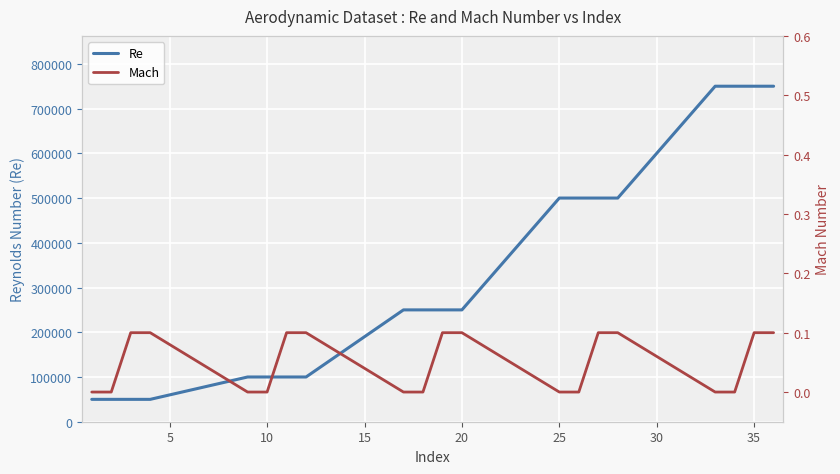

What is the lowest value of the Re series?

50000